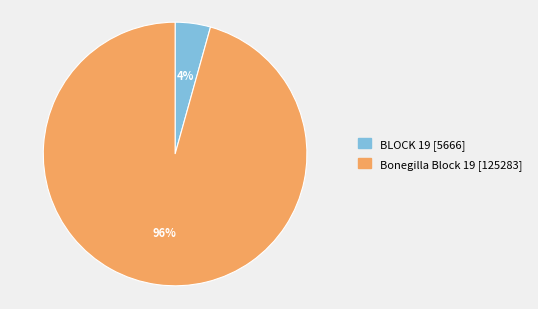

Do Bonegilla Block 19 and BLOCK 19 together represent more than half of the pie?

Yes